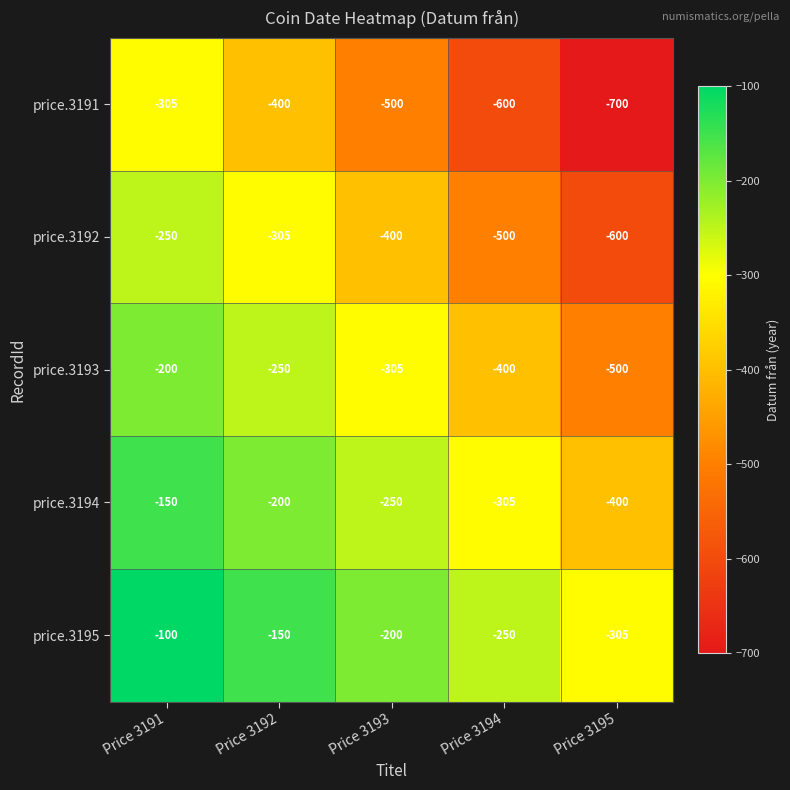

How many distinct data groups are displayed?

5